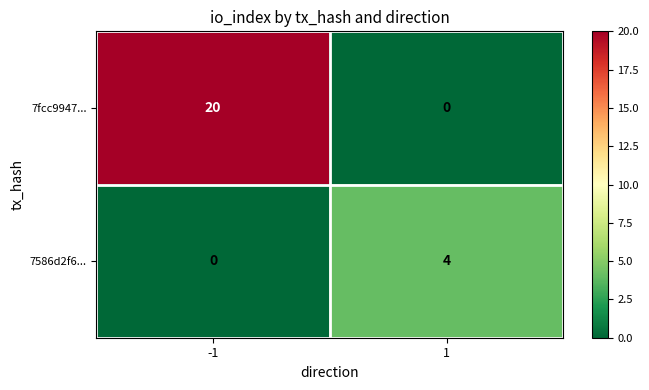

How many distinct data groups are displayed?

2